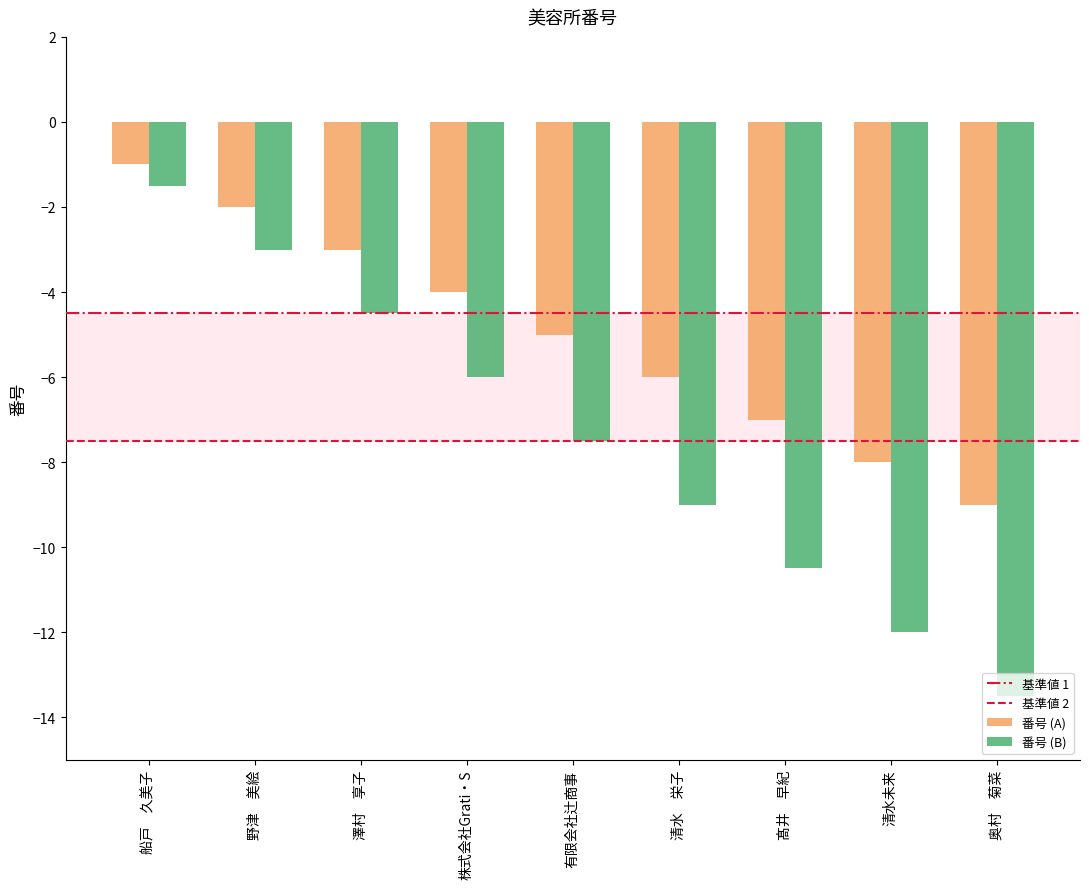

Read the 番号 (A) value at 奥村　菊菜.

-9.0